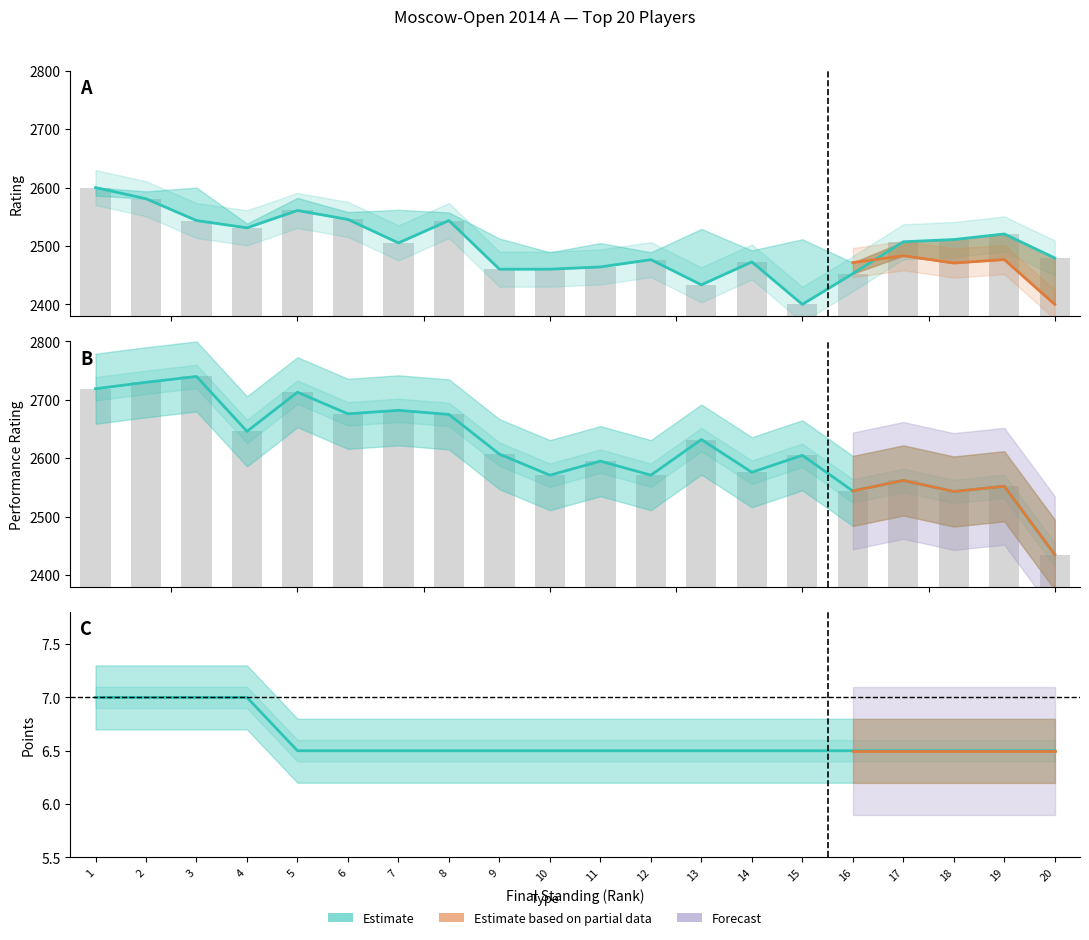

What is the total value across all series at 14?

5055.2